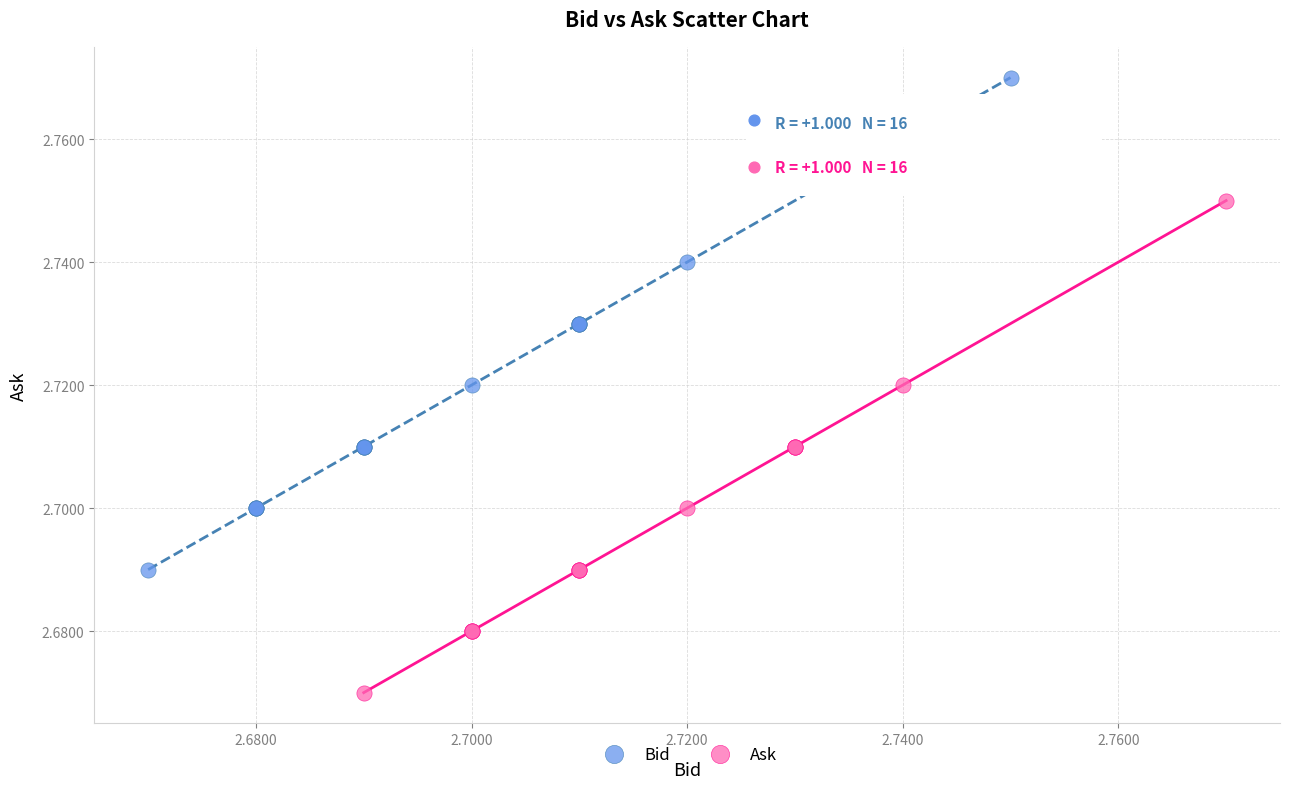

Which series contains the lowest Y value?

Ask